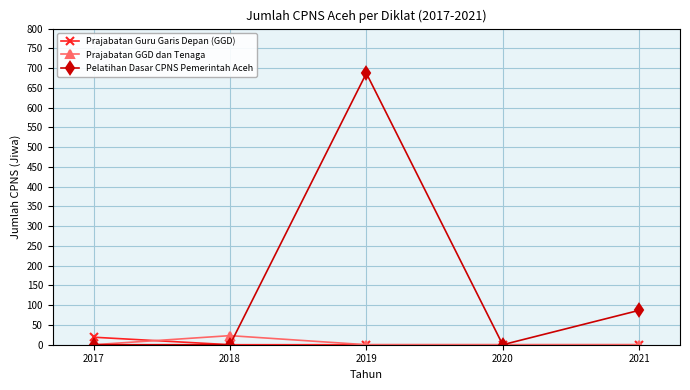

What is the average value of the Prajabatan GGD dan Tenaga series?

5